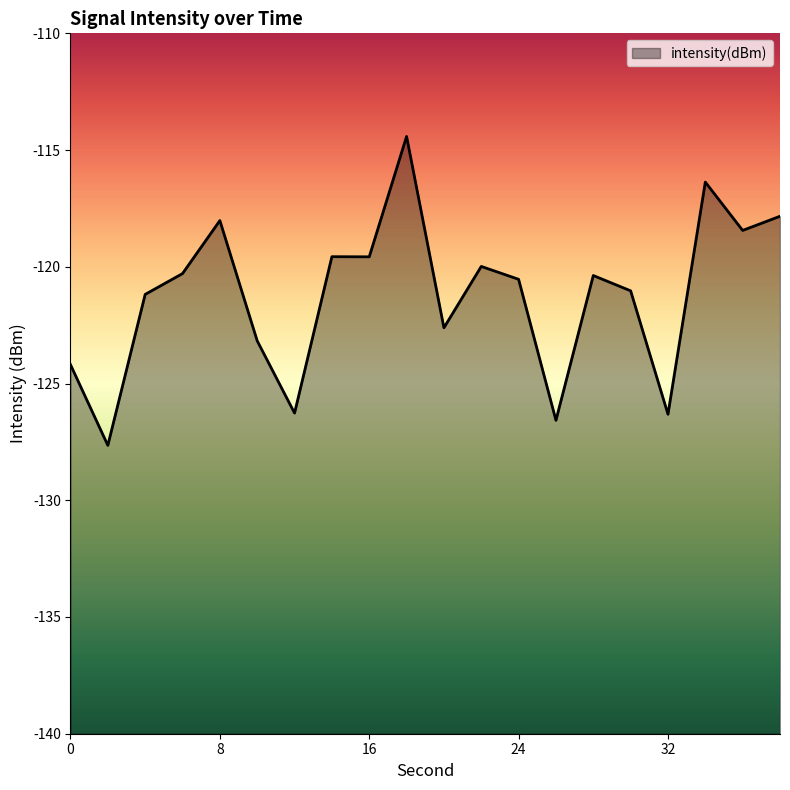

True or false: there are more than 0 points higher than both neighbors.

True